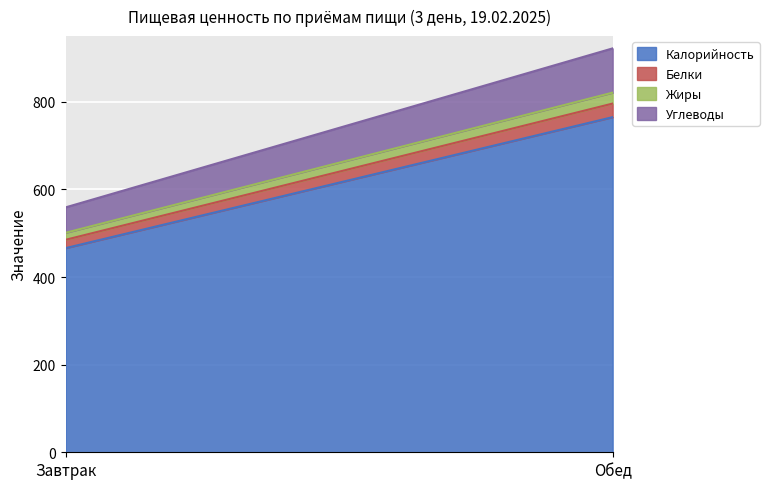

What position from the right is Обед?

1